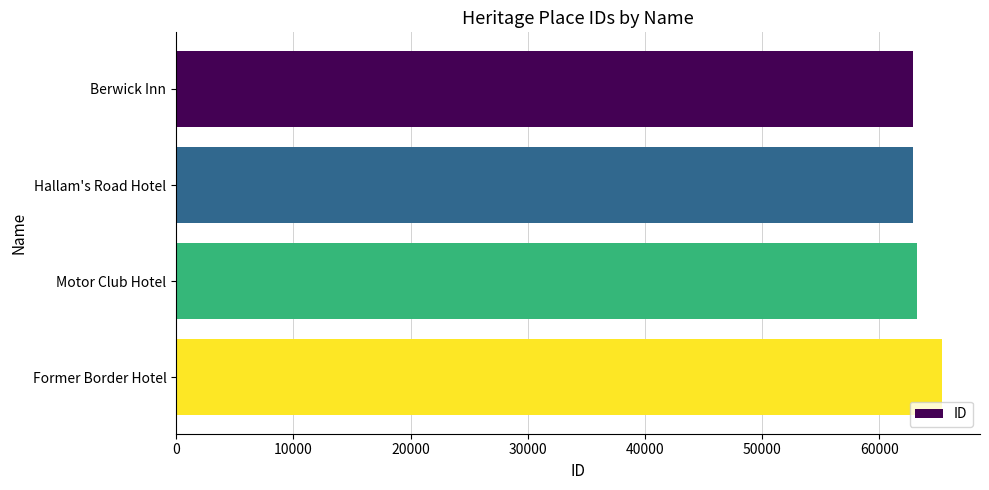

Approximately how many times larger is the value at Hallam's Road Hotel compared to Former Border Hotel?

1.0